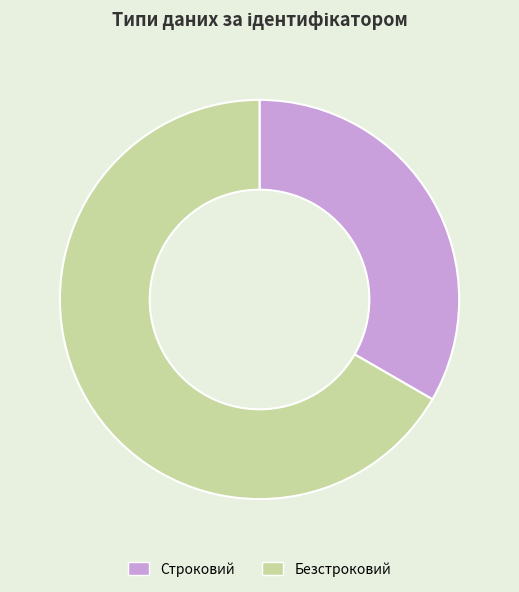

What is the smallest slice in the pie chart?

Строковий